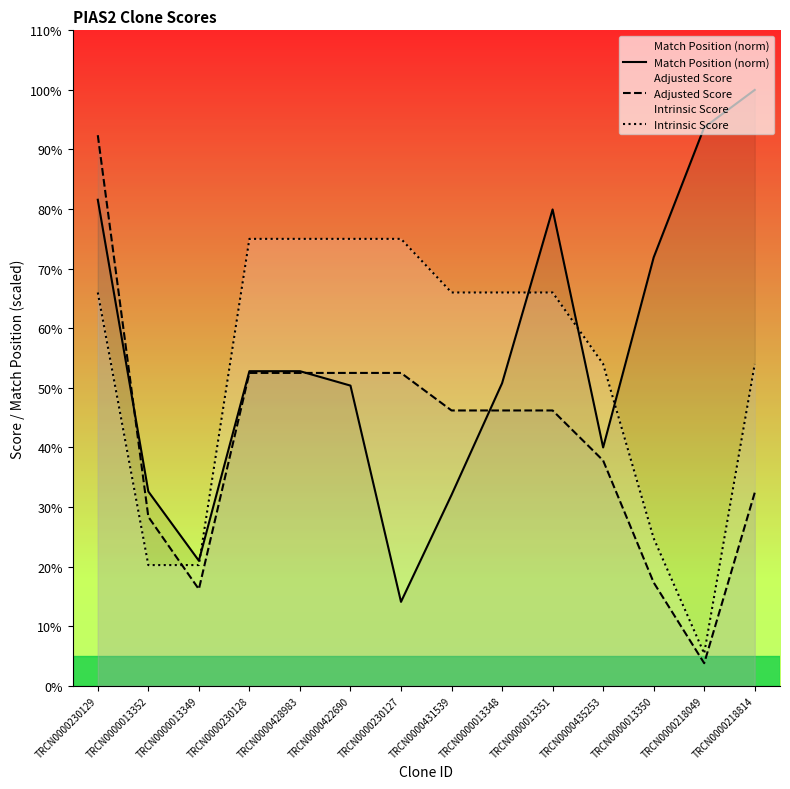

Does the chart display data point markers on the line(s)?

No